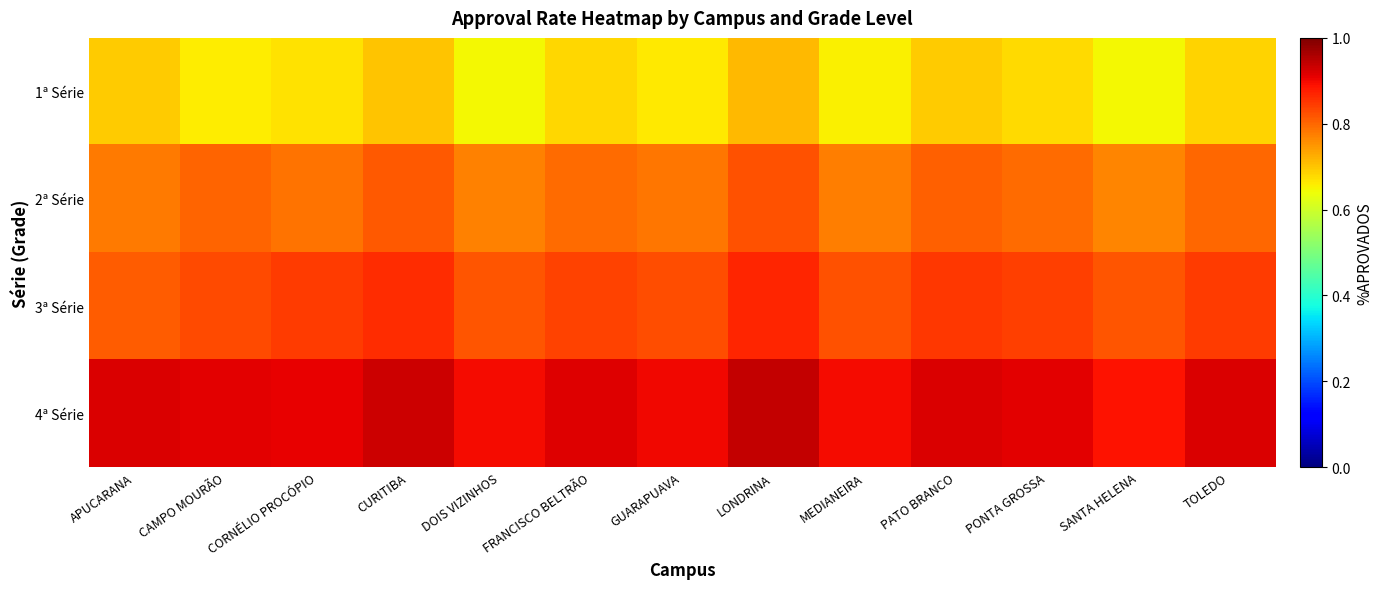

At how many categories does at least one series exceed 0?

13